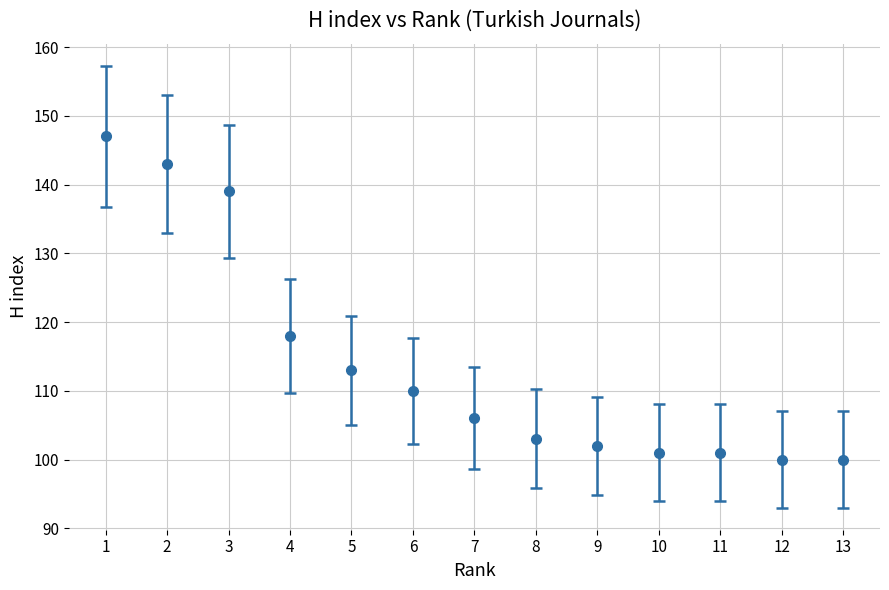

What is the ratio of the value at 6 to the value at 12?

1.1